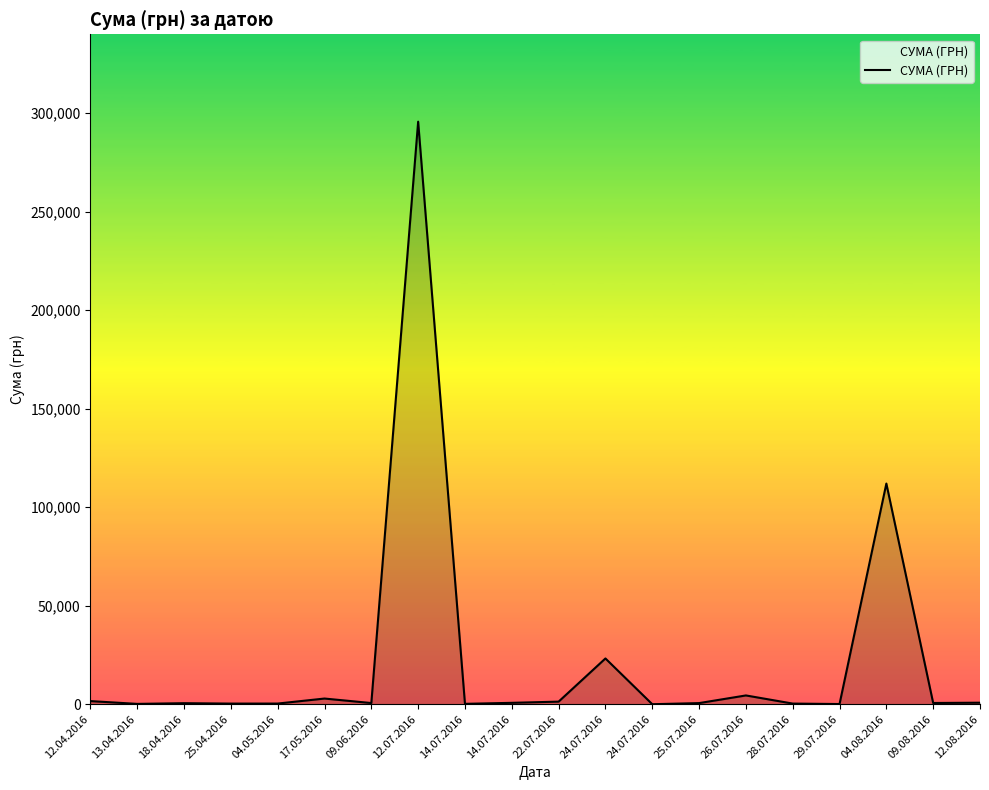

Which has a higher value, 14.07.2016 or 25.04.2016?

14.07.2016